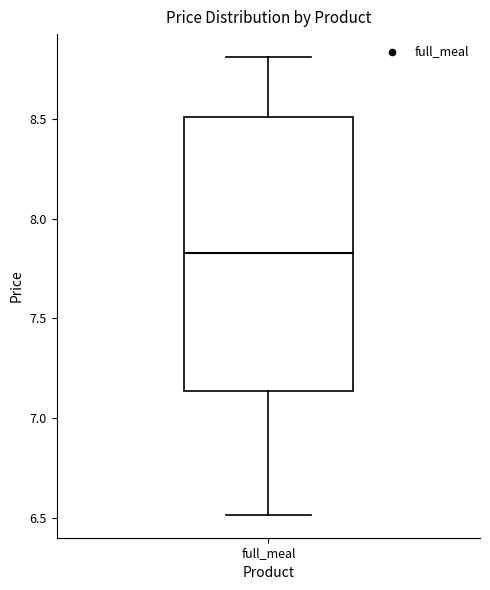

Transcribe this box plot: give where the median line is, the range the box spans, and where the two whiskers end, as read against the y-axis. The values are not printed on the chart, so give them approximately, as read against the axis.

median 7.85, box 7.15 to 8.50, whiskers 6.50 to 8.80